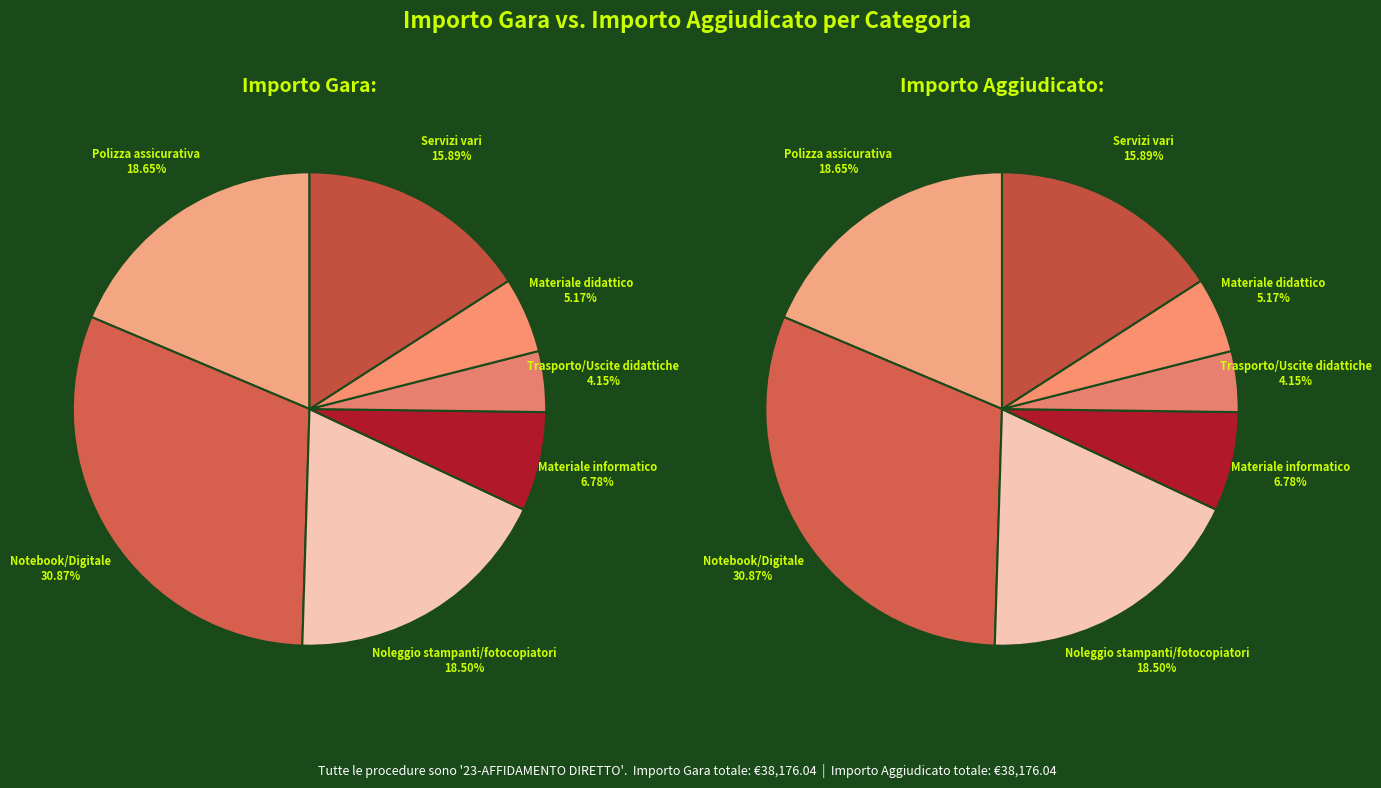

At 8, list the series in order from largest to smallest.

IMPORTO GARA, IMPORTO AGGIUDICA